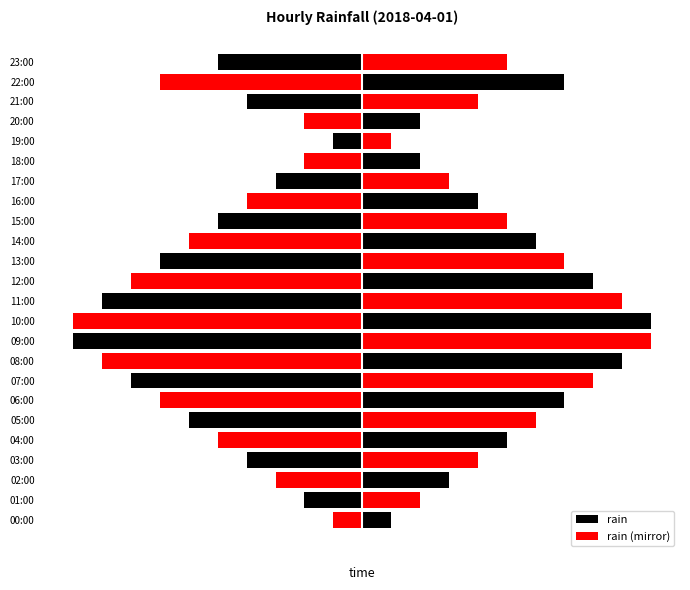

What is the sum of all rain values?

384